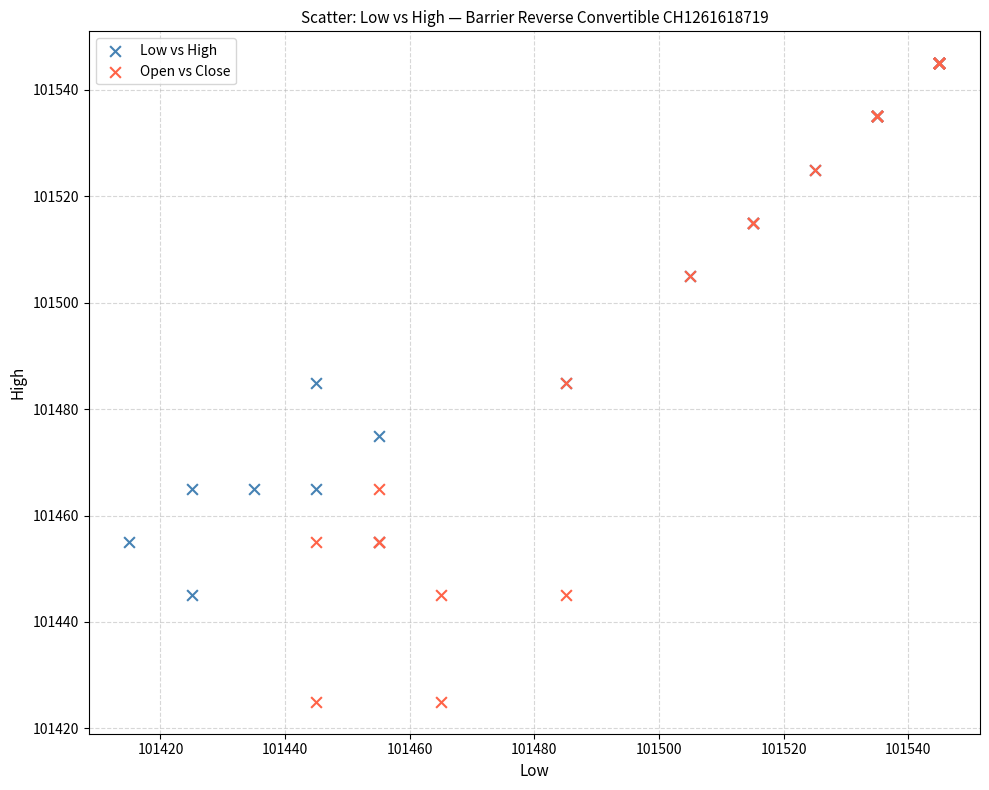

Which series has the largest Y range (max minus min)?

Open vs Close